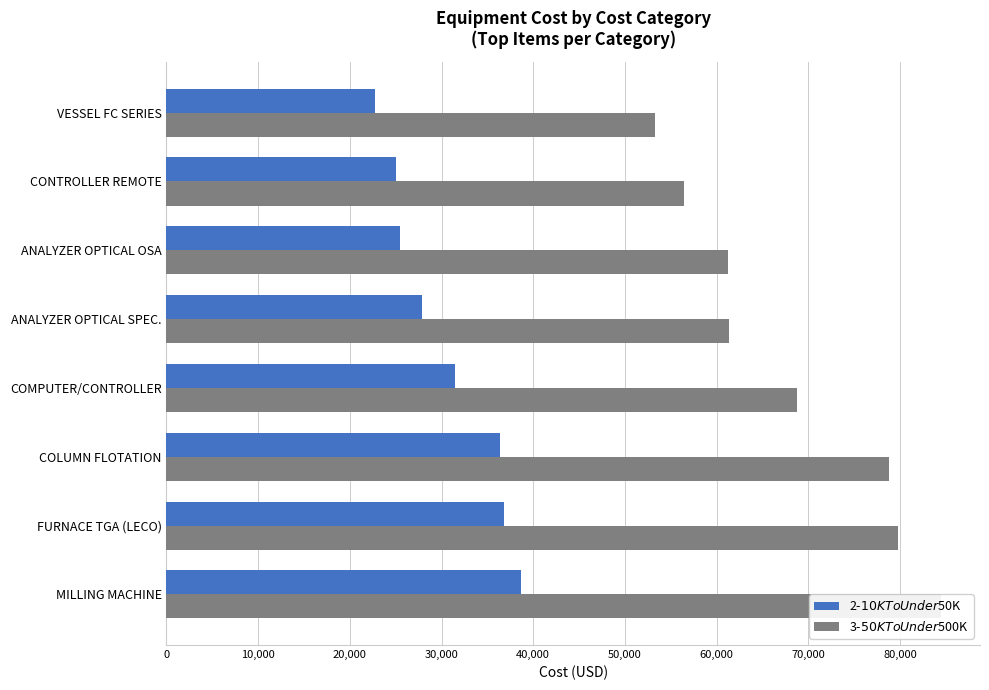

List the series in order of their overall mean, lowest first.

2-$10K To Under $50K, 3-$50K To Under $500K